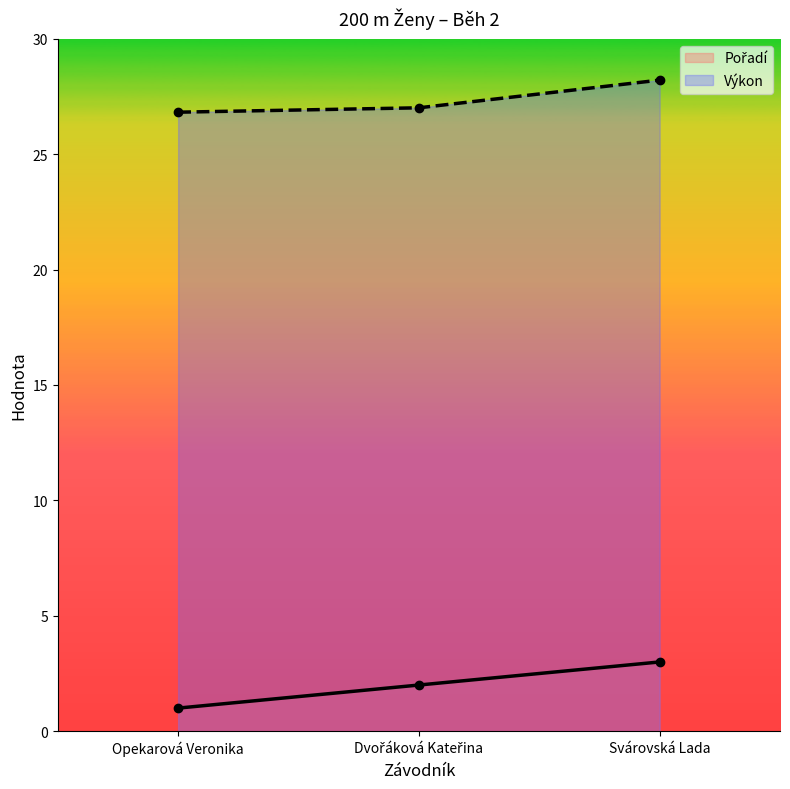

Which label corresponds to the largest value in the chart?

Svárovská Lada